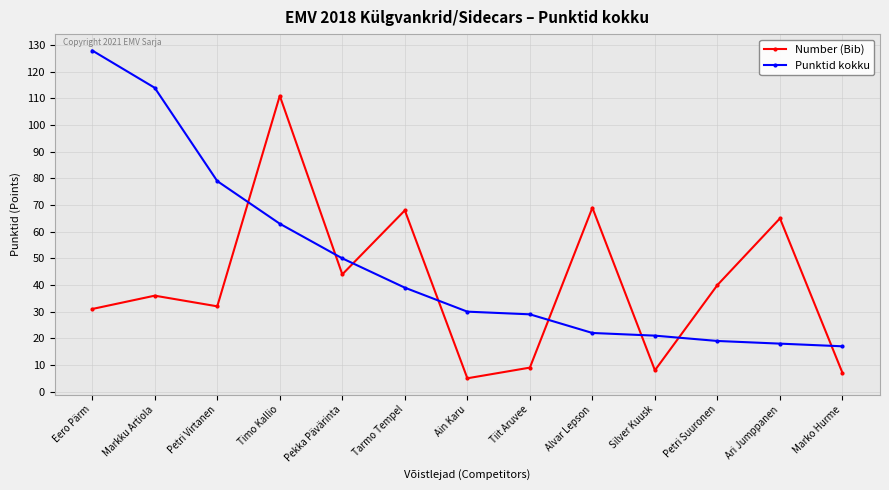

The value of Punktid kokku at Timo Kallio is 30. True or false?

False